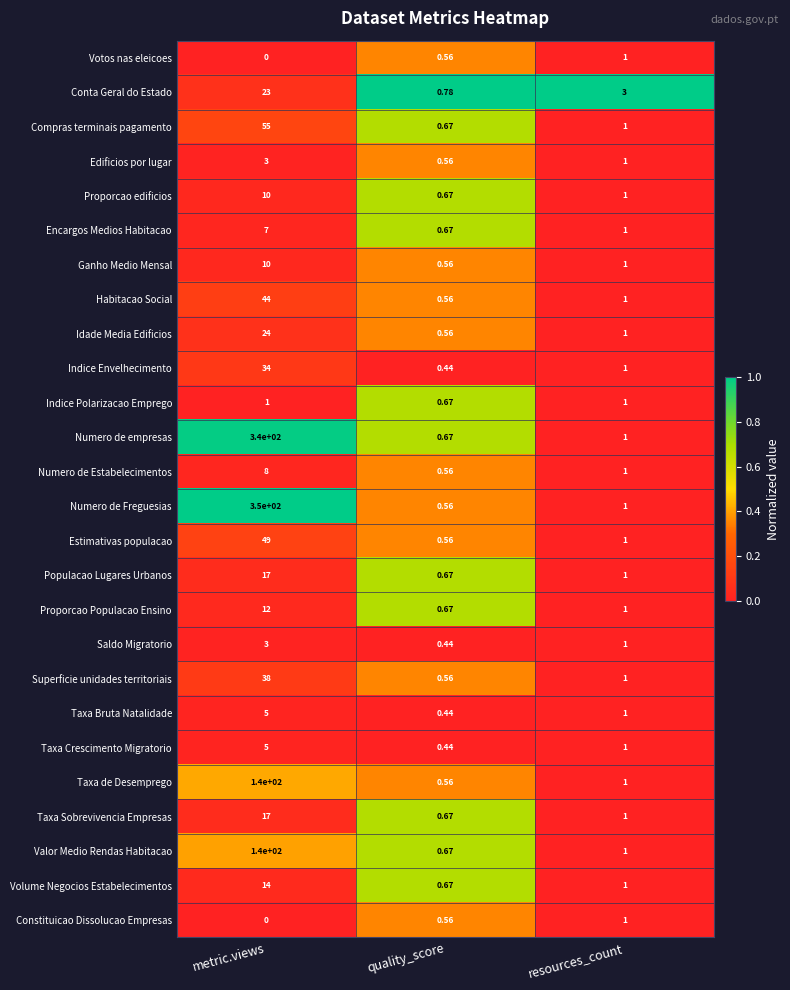

At which label does Populacao Lugares Urbanos reach its minimum?

quality_score